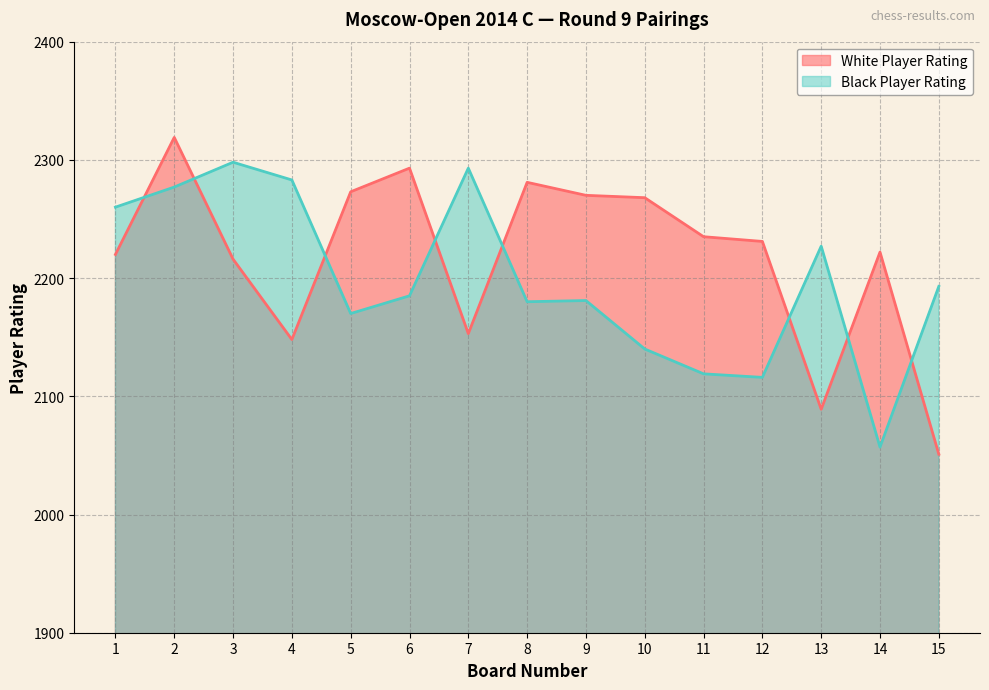

Is the value of White Player Rating at 3 greater than the value of Black Player Rating at 12?

Yes